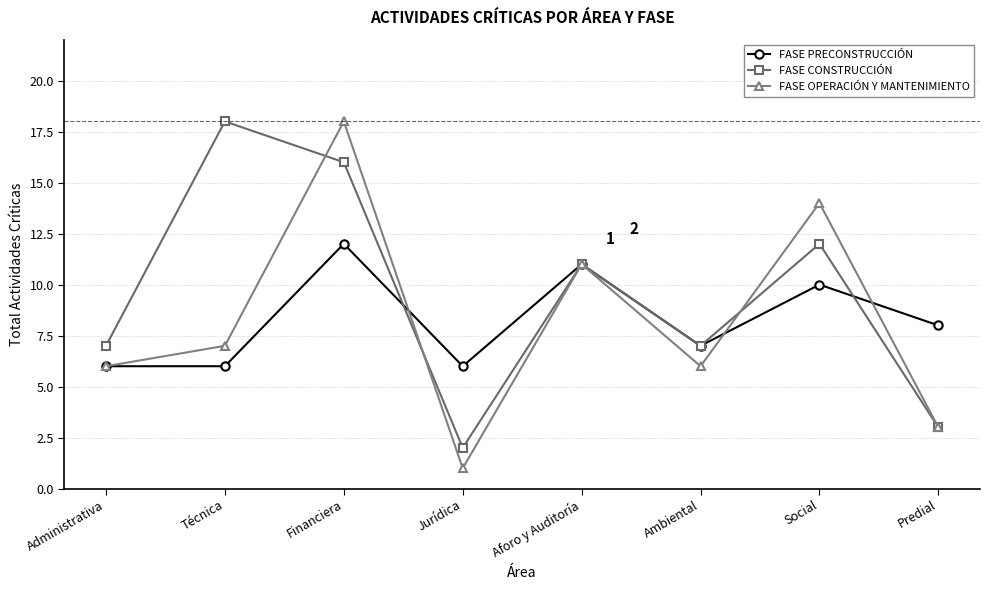

What position from the right is Ambiental?

3